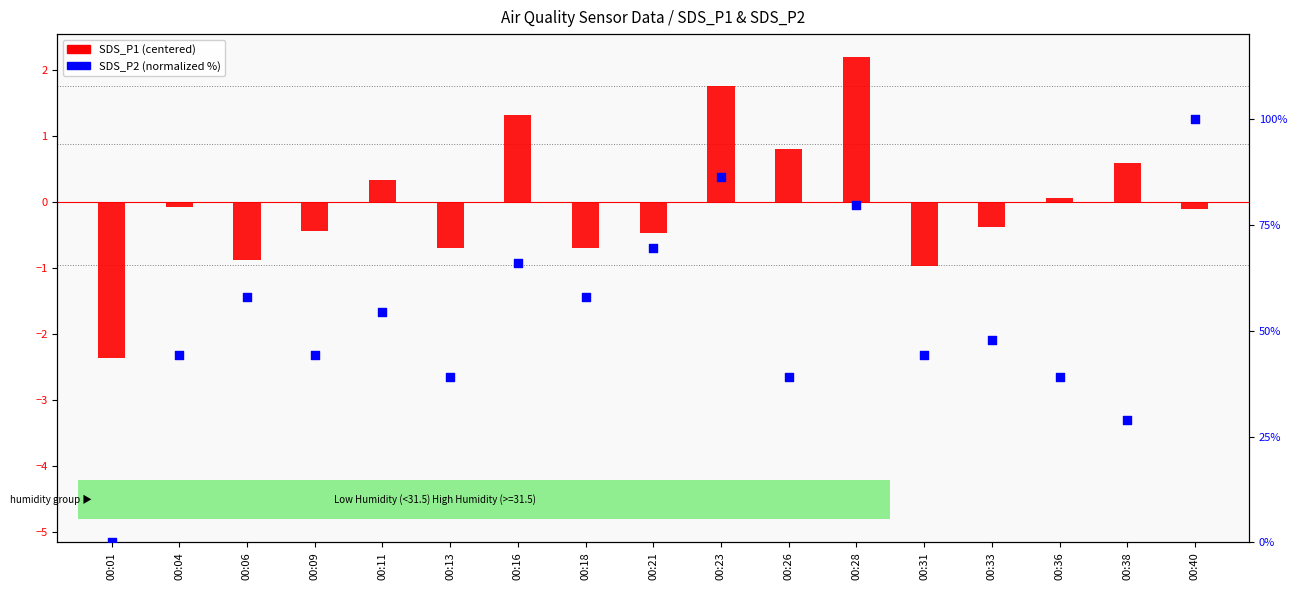

At how many categories does at least one series exceed 39?

15